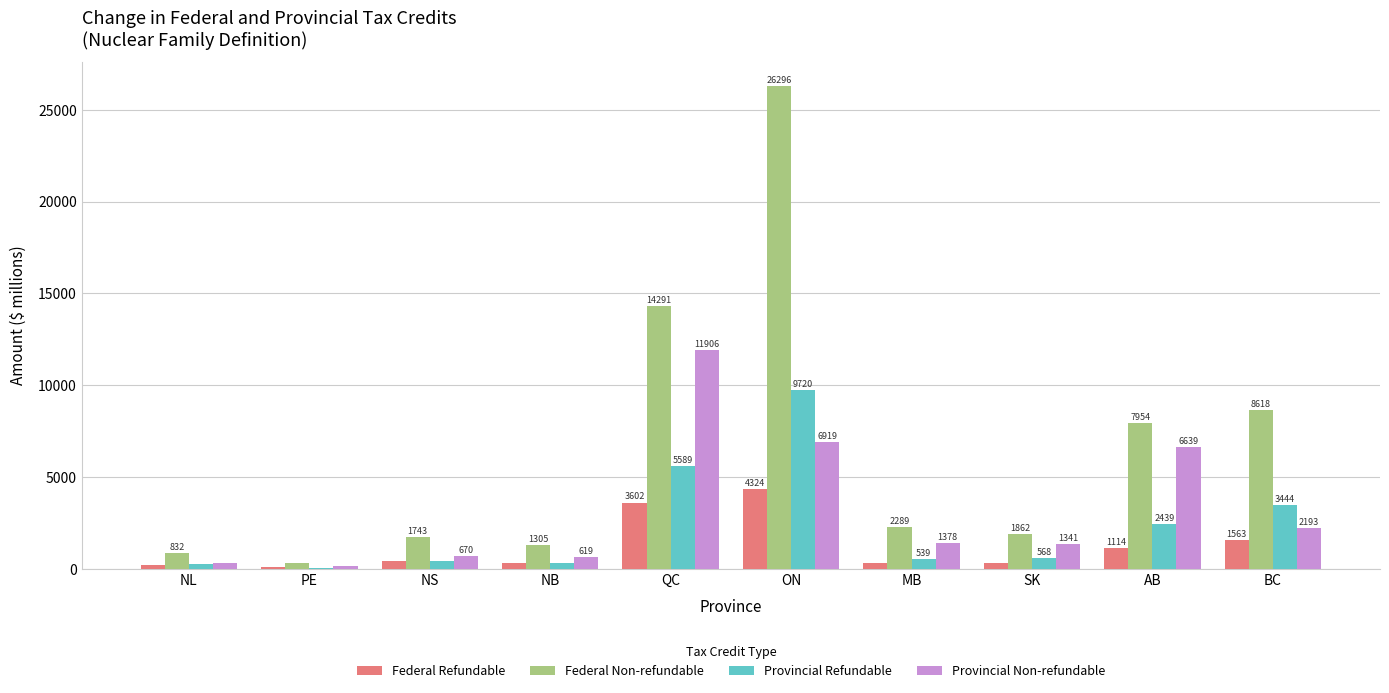

Which series has the largest total across all categories?

Federal Non-refundable